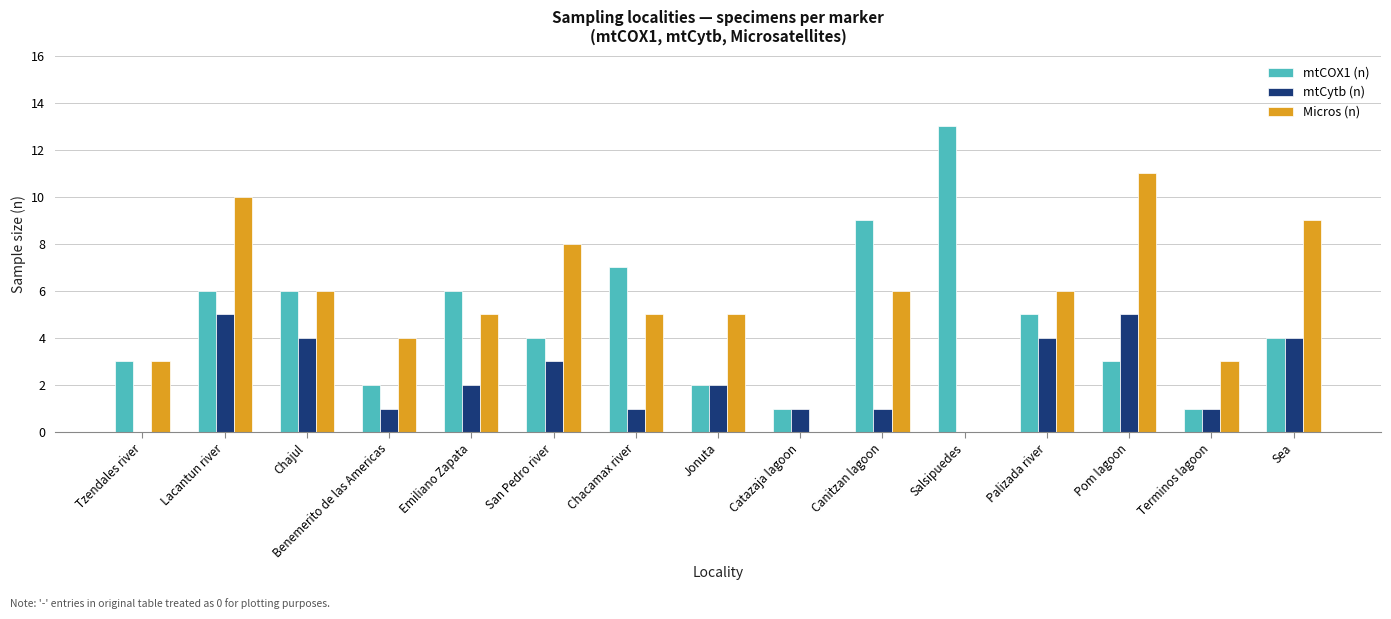

At which category is the sum across all series the highest?

Lacantun river